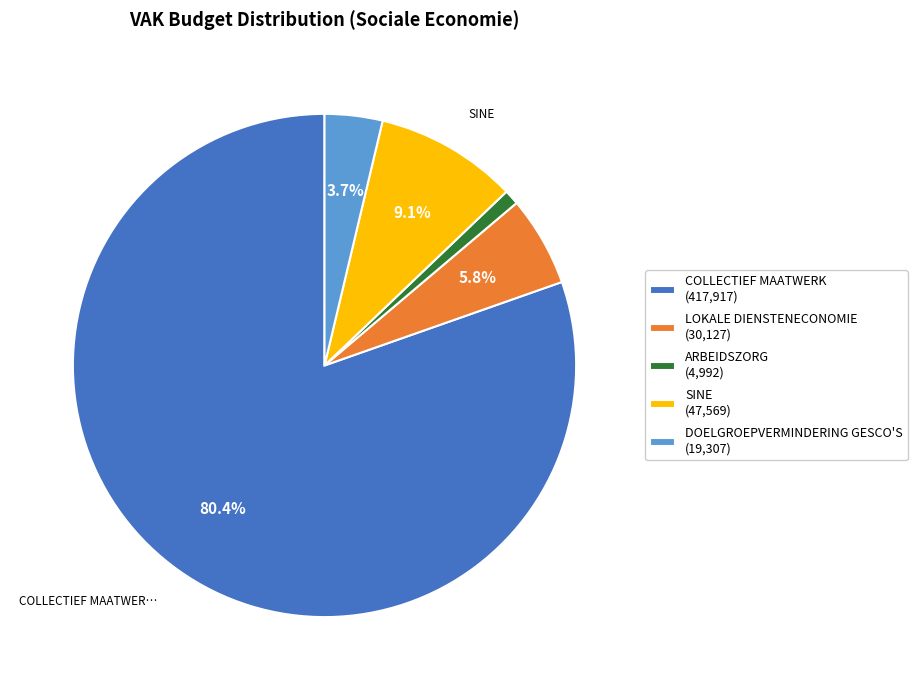

To the nearest percent, what percentage of the pie is ARBEIDSZORG?

1%